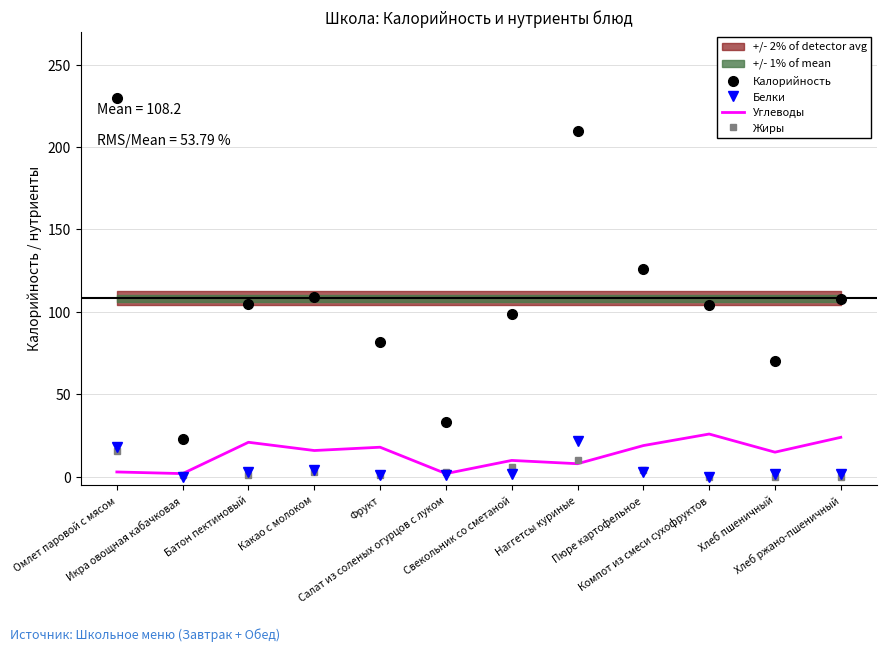

At which category does Углеводы reach its first local peak?

Батон пектиновый